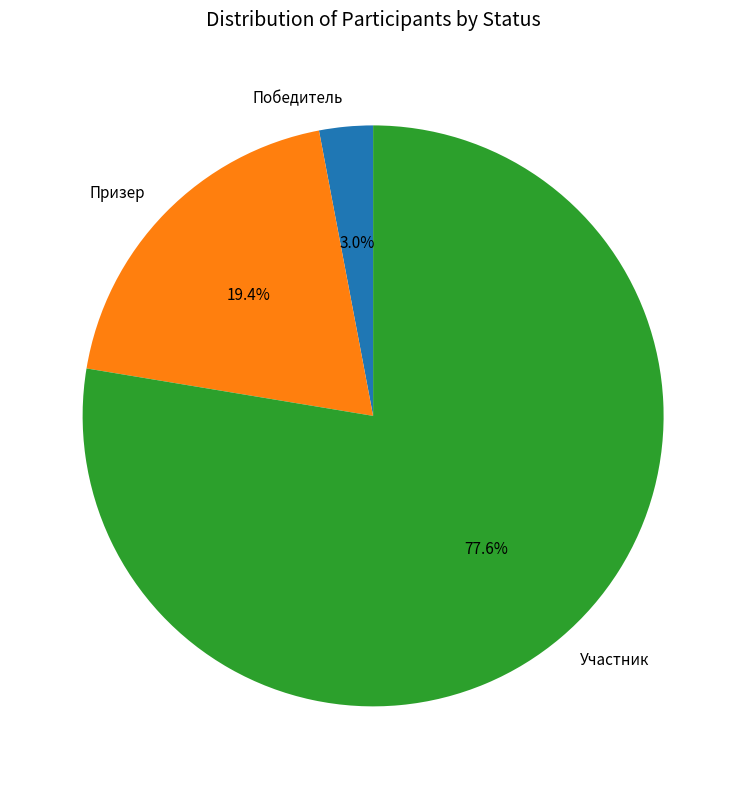

Does Участник represent more than half of the total?

Yes